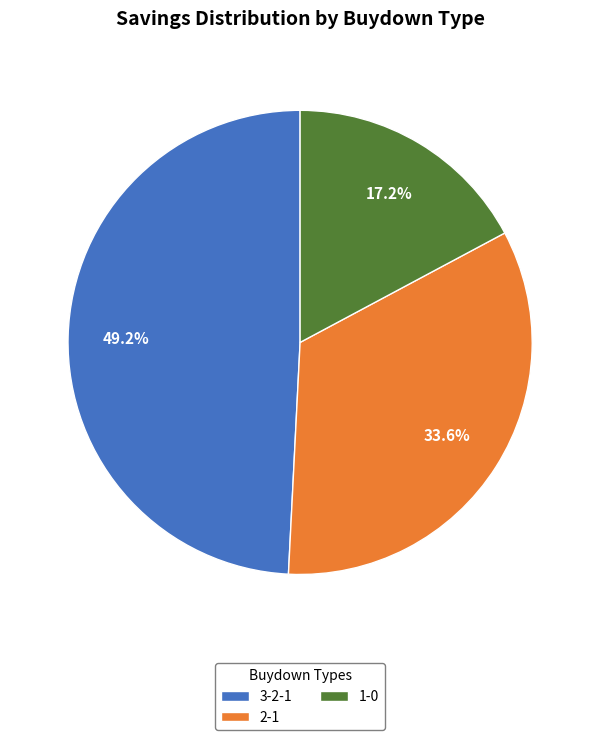

Which slice is the smallest?

1-0